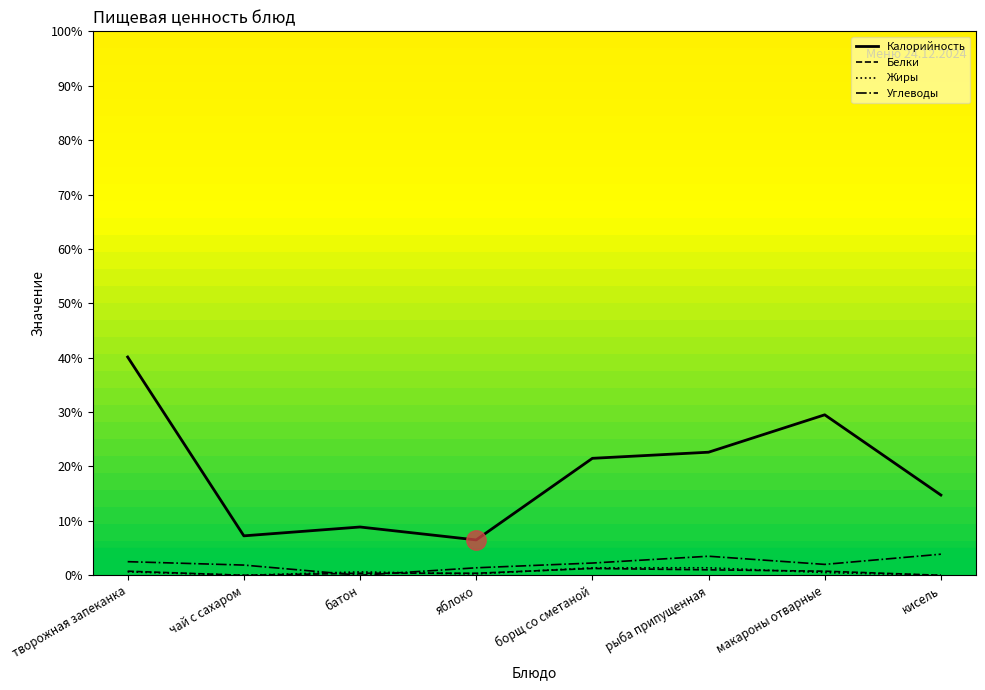

What is the sum of the Калорийность values at макароны отварные and рыба припущенная?

52.1